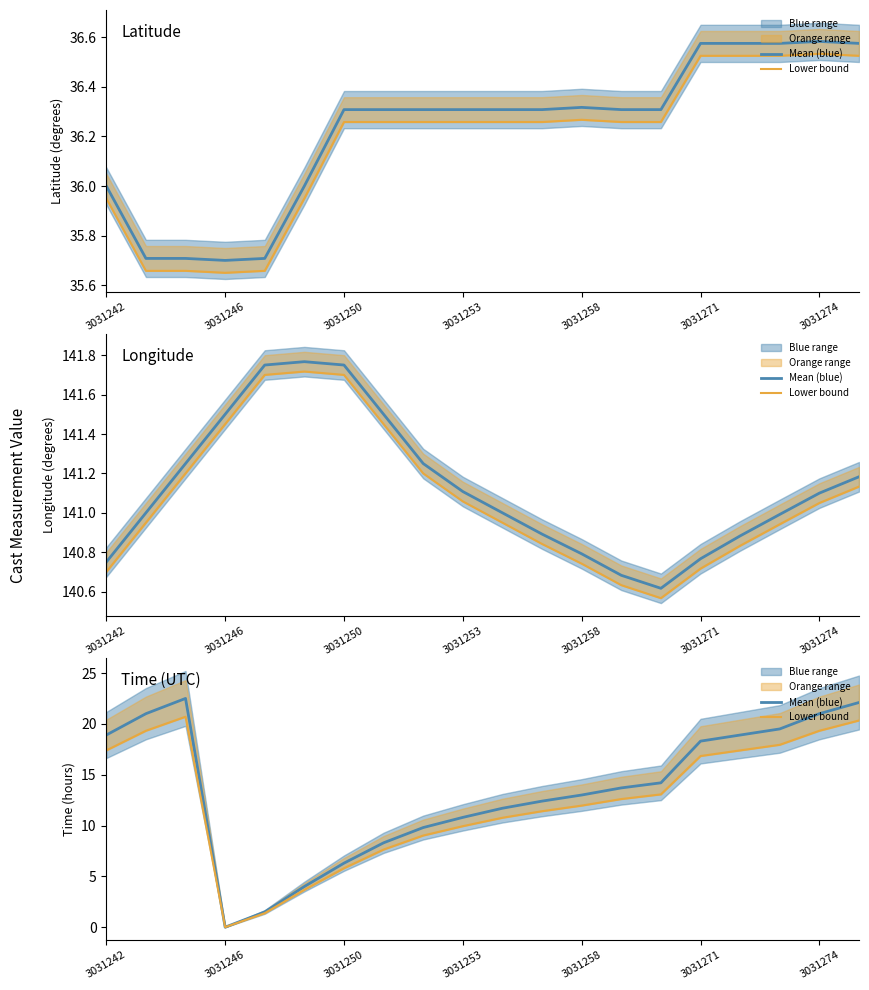

True or false: Mean (blue) and Lower bound intersect in this chart.

False